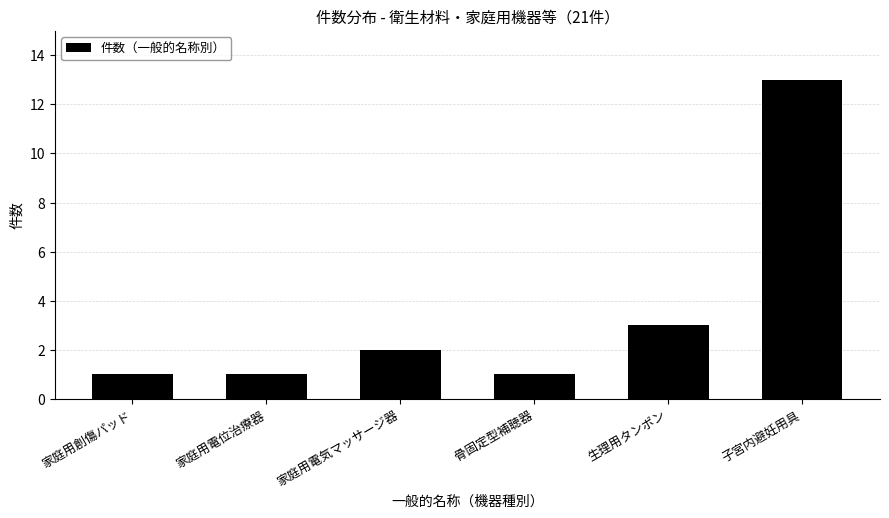

Reading left to right, list all the values displayed in this chart.

家庭用創傷パッド=1	家庭用電位治療器=1	家庭用電気マッサージ器=2	骨固定型補聴器=1	生理用タンポン=3	子宮内避妊用具=13